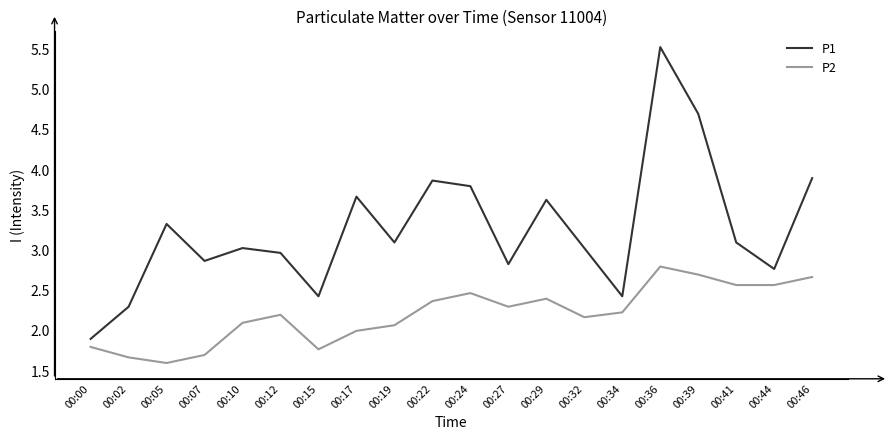

What are all the series names shown in the legend?

P1, P2